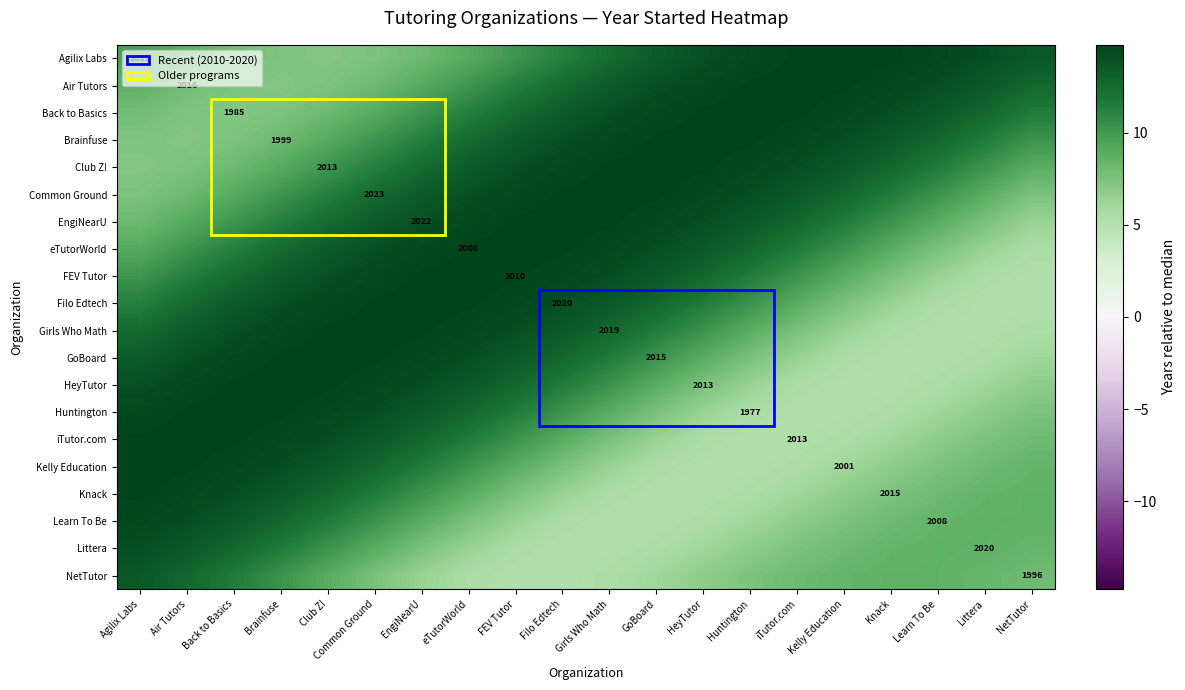

What is the minimum value shown in the chart?

5.2